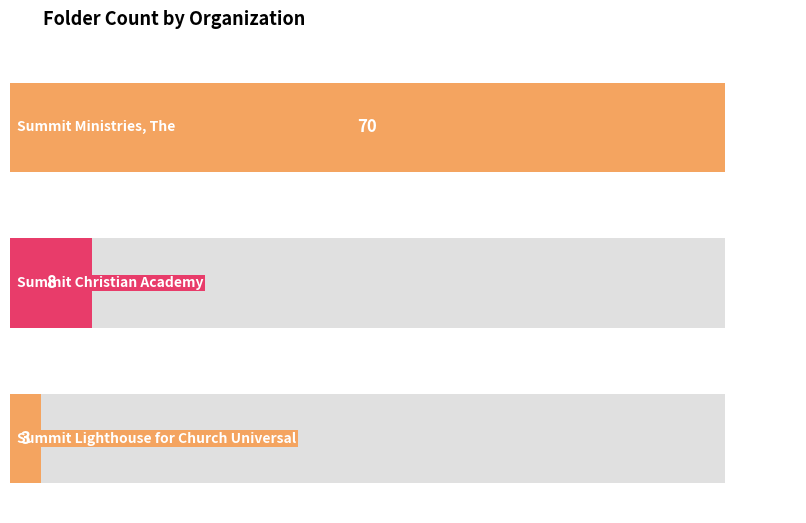

Does the chart contain any negative values?

No